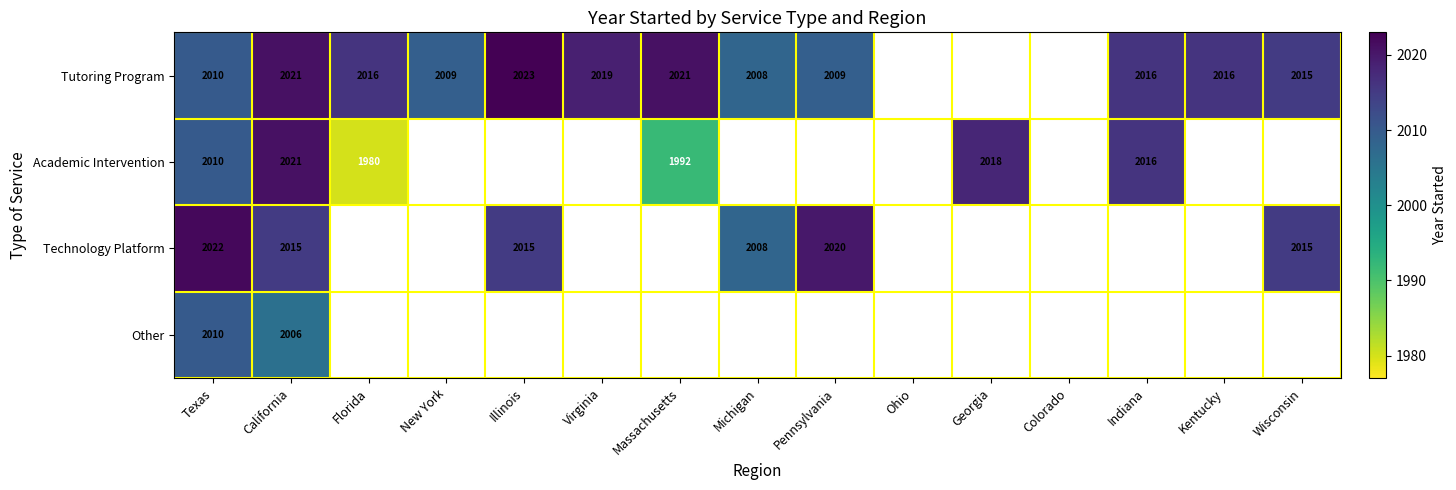

Is it true that Tutoring Program equals 3210 at Illinois?

False